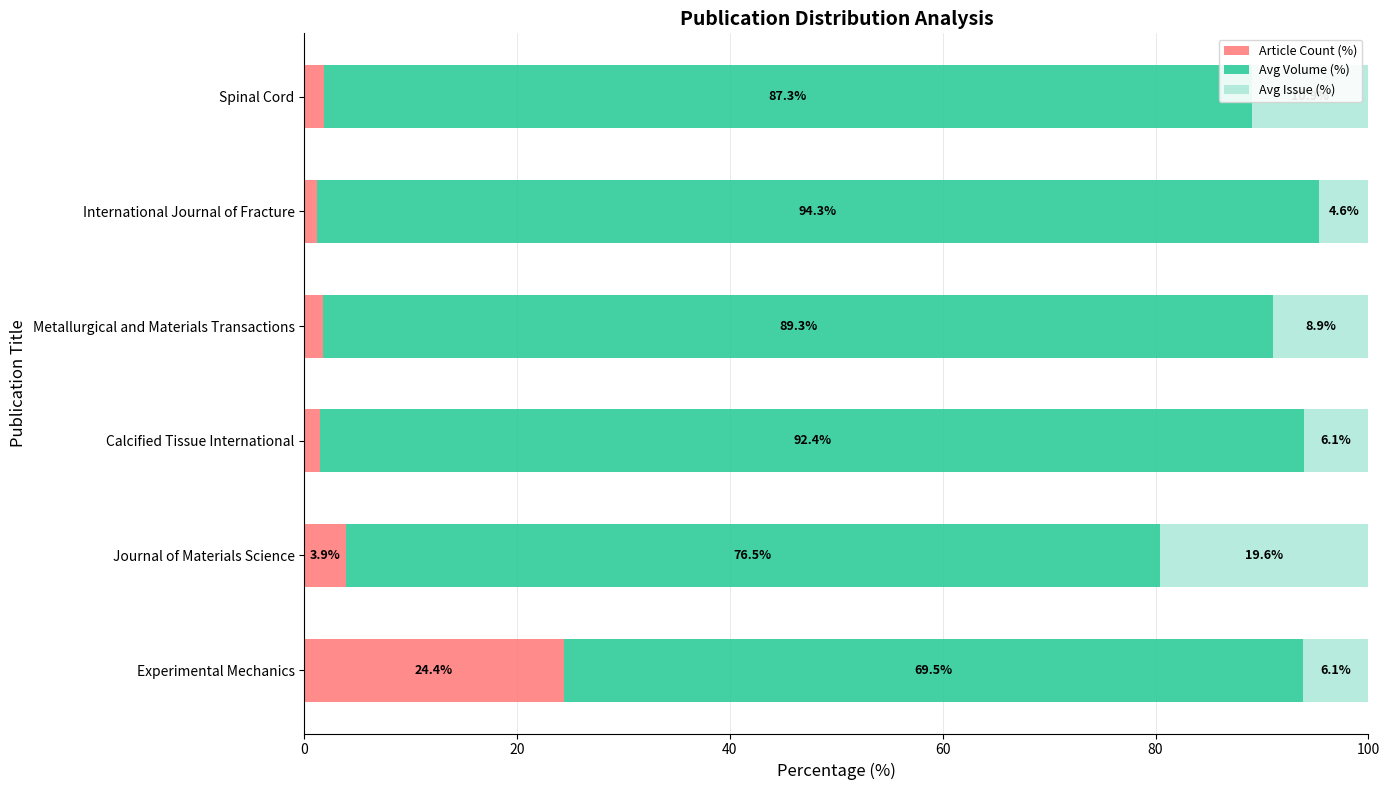

What is the highest value of the Article Count (%) series?

24.4